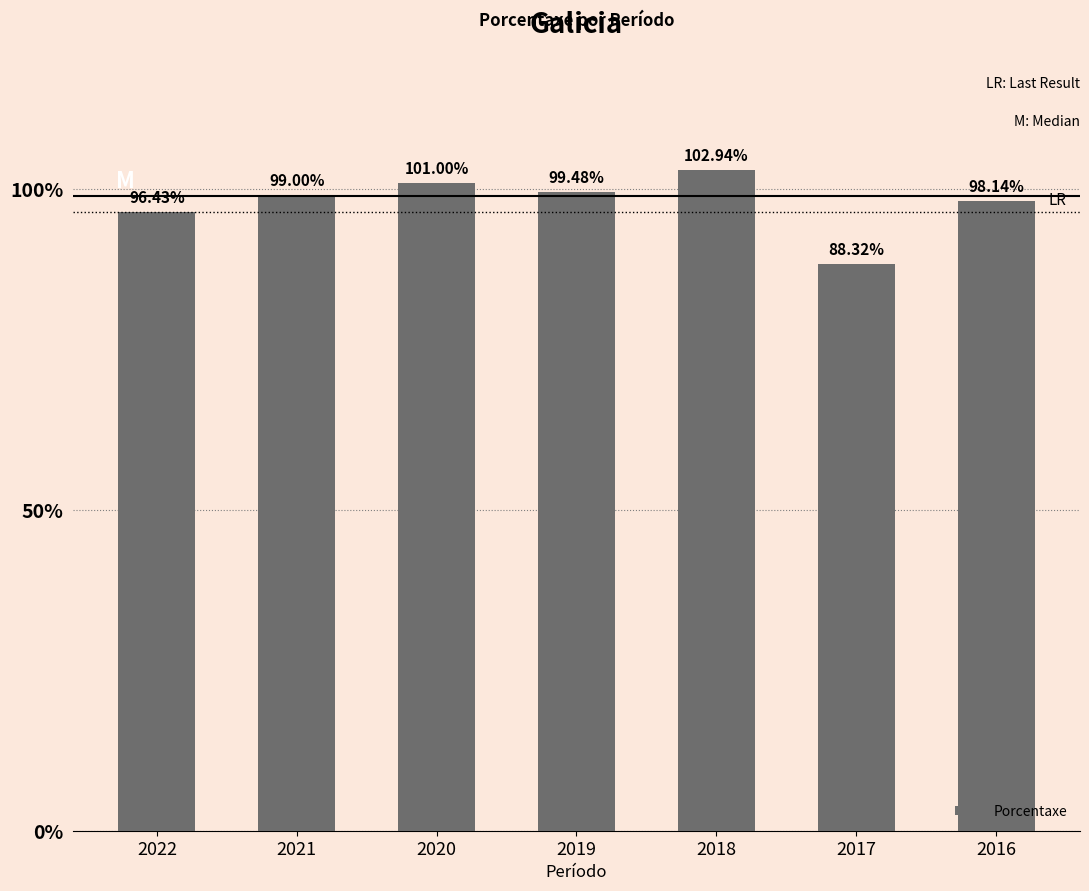

Reading right to left, extract all data points from this chart.

2016=98.1	2017=88.3	2018=102.9	2019=99.5	2020=101.0	2021=99.0	2022=96.4